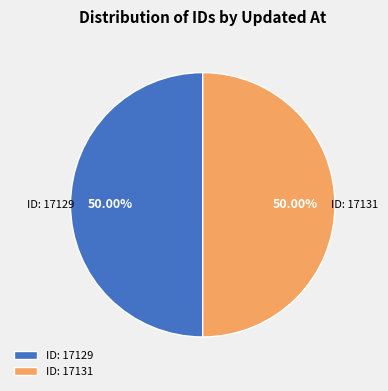

Is the sum of ID: 17131 and ID: 17129 greater than half?

Yes